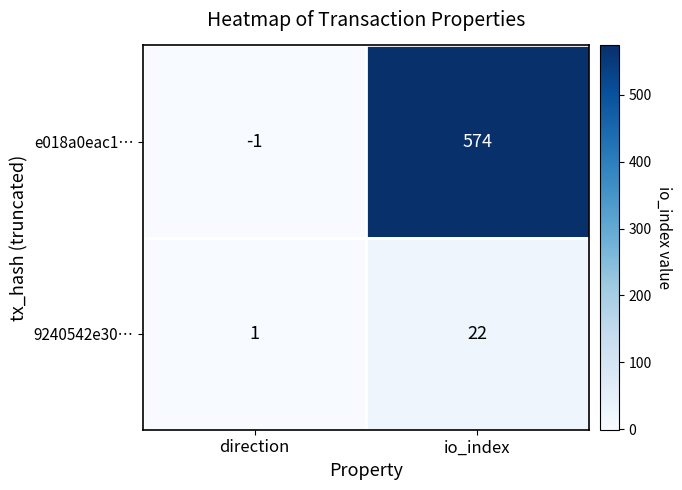

What is the sum of all e018a0eac1… values?

573